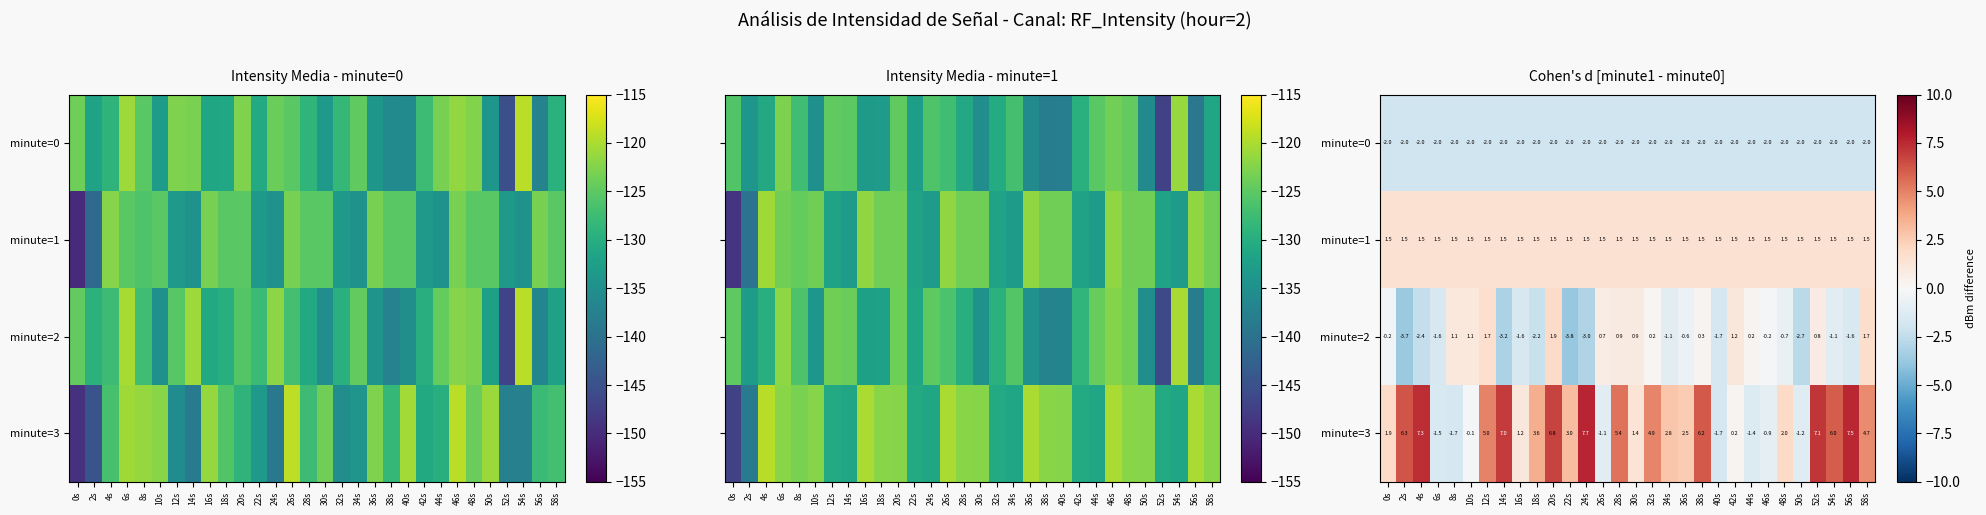

What is the sum of all minute=0 values?

-60.0